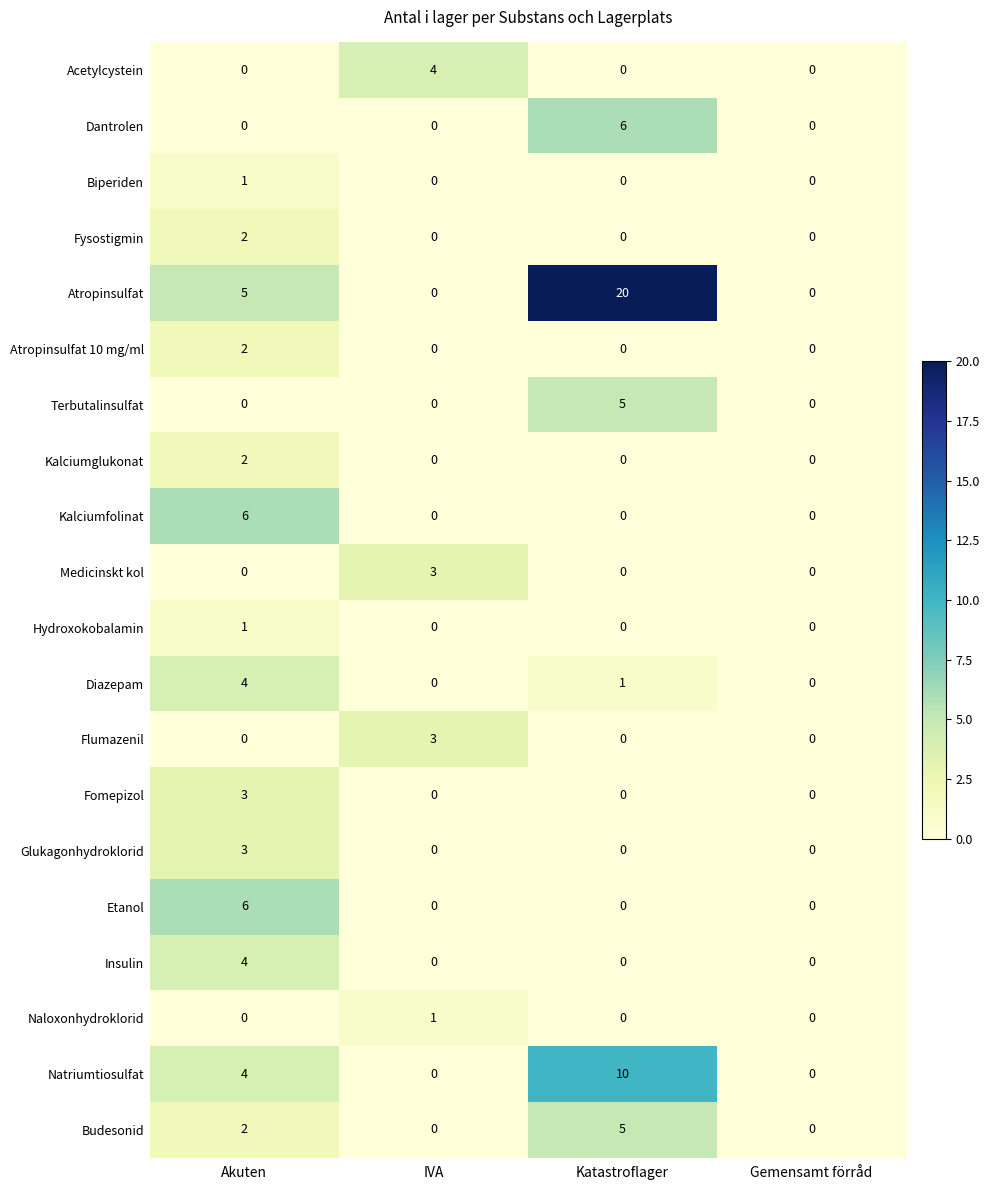

Is it true that Fomepizol equals 0 at Katastroflager?

True